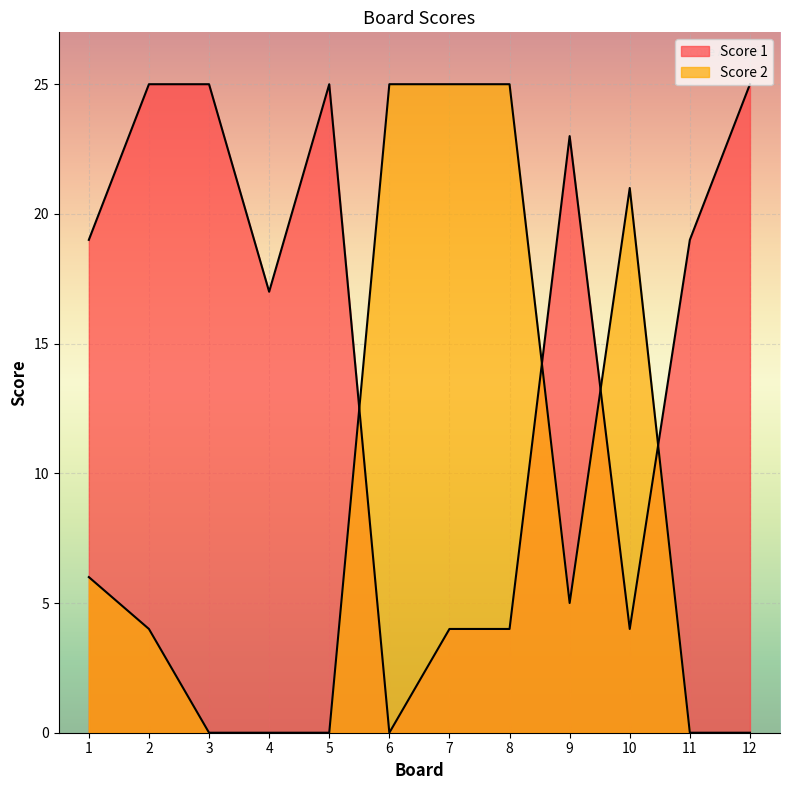

Rank the series at 6 from highest to lowest value.

Score 2, Score 1